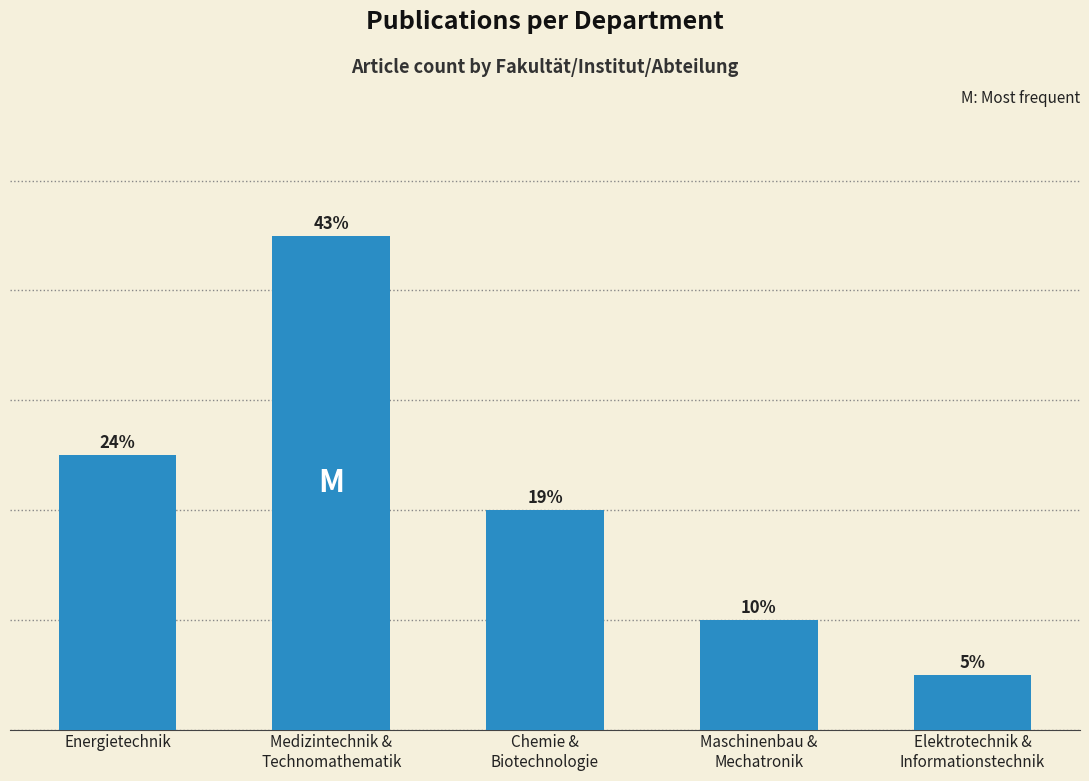

Does the chart contain any negative values?

No